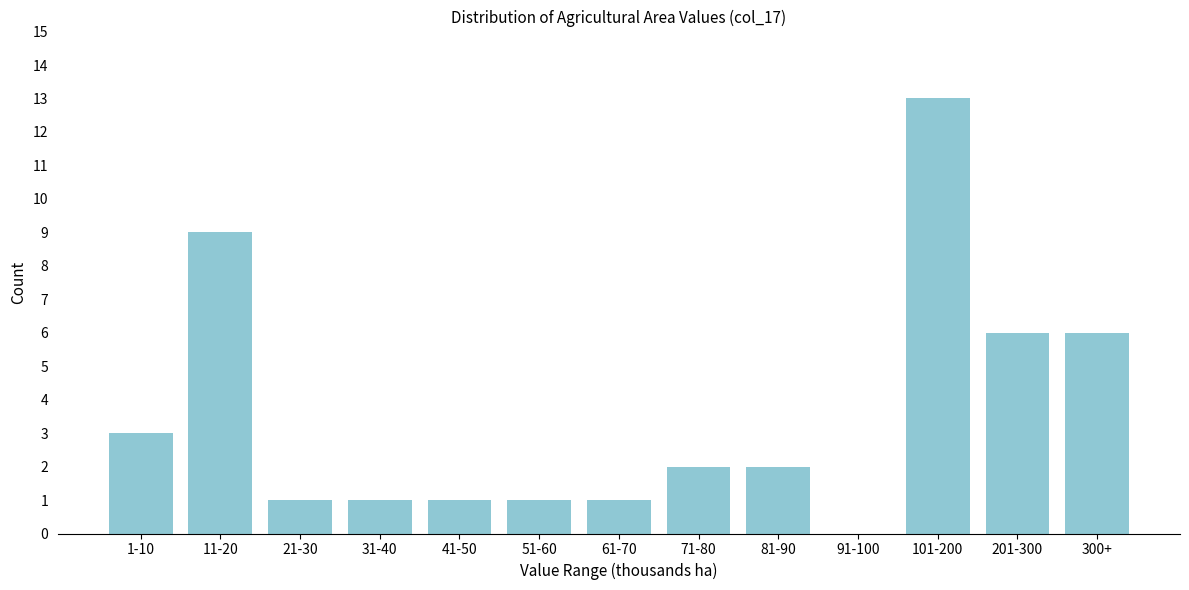

Reading left to right, transcribe all the data shown in this chart.

1-10=3	11-20=9	21-30=1	31-40=1	41-50=1	51-60=1	61-70=1	71-80=2	81-90=2	91-100=0	101-200=13	201-300=6	300+=6